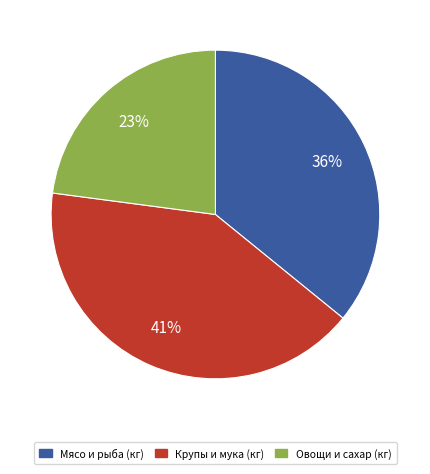

Is there any slice that represents more than half of the pie?

No